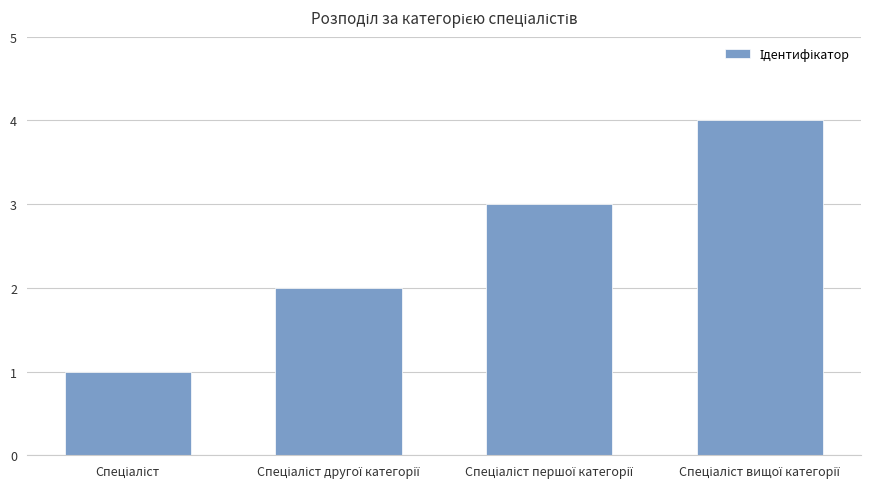

What is the sum of all values?

10